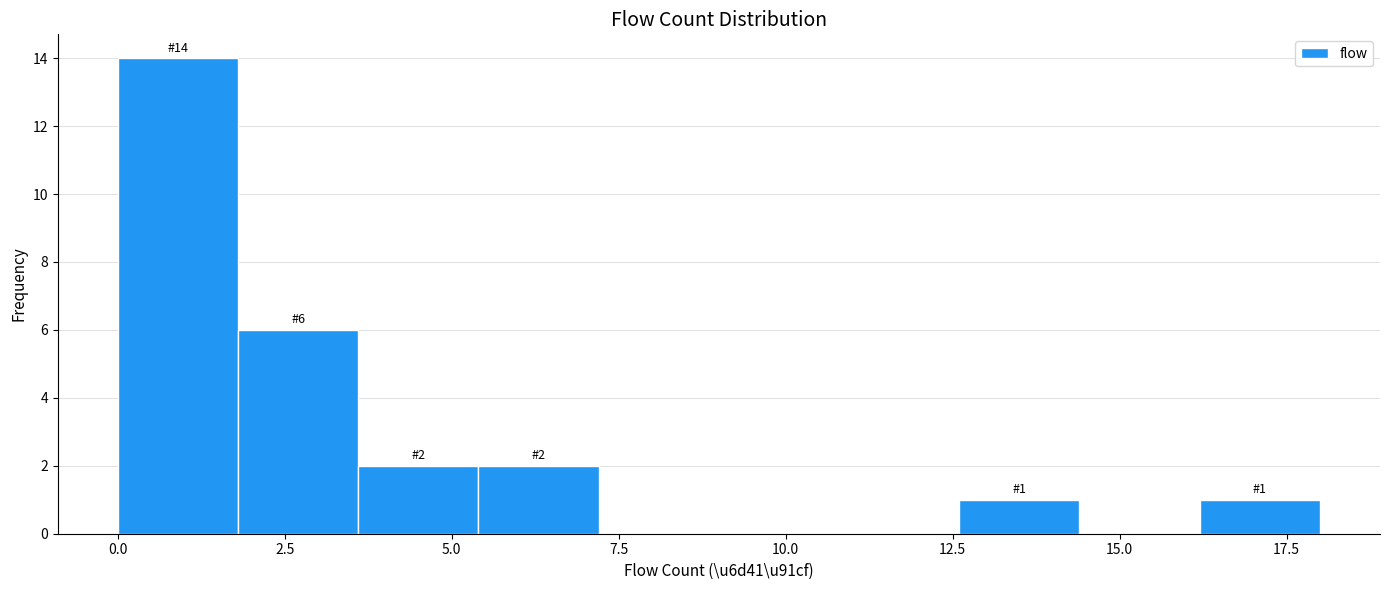

Read against the x-axis, roughly where is the centre of the tallest bar?

1.0